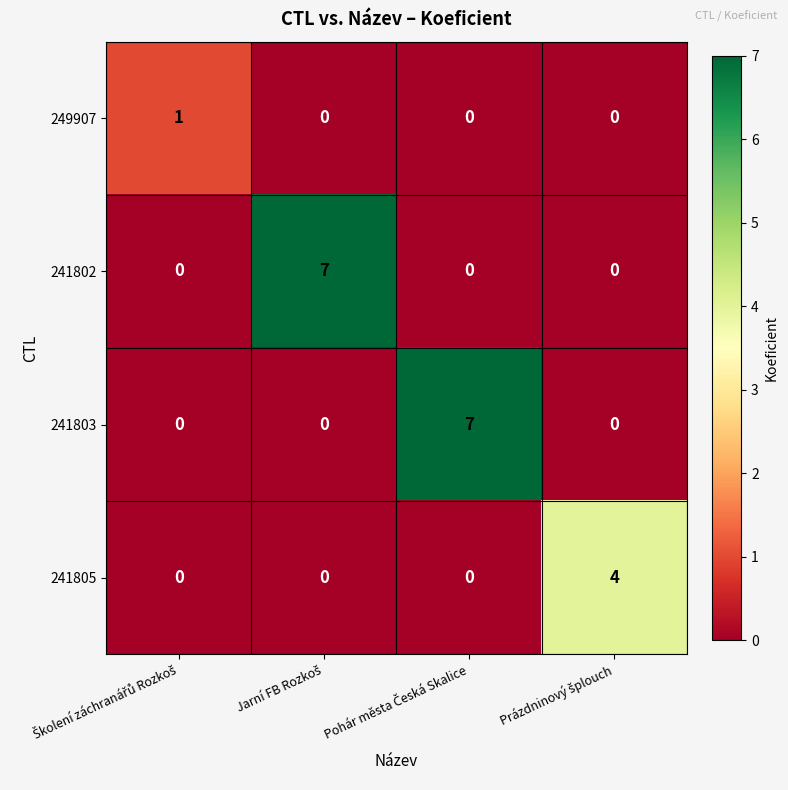

What is the difference between the maximum and second lowest values in the 241803 series?

7